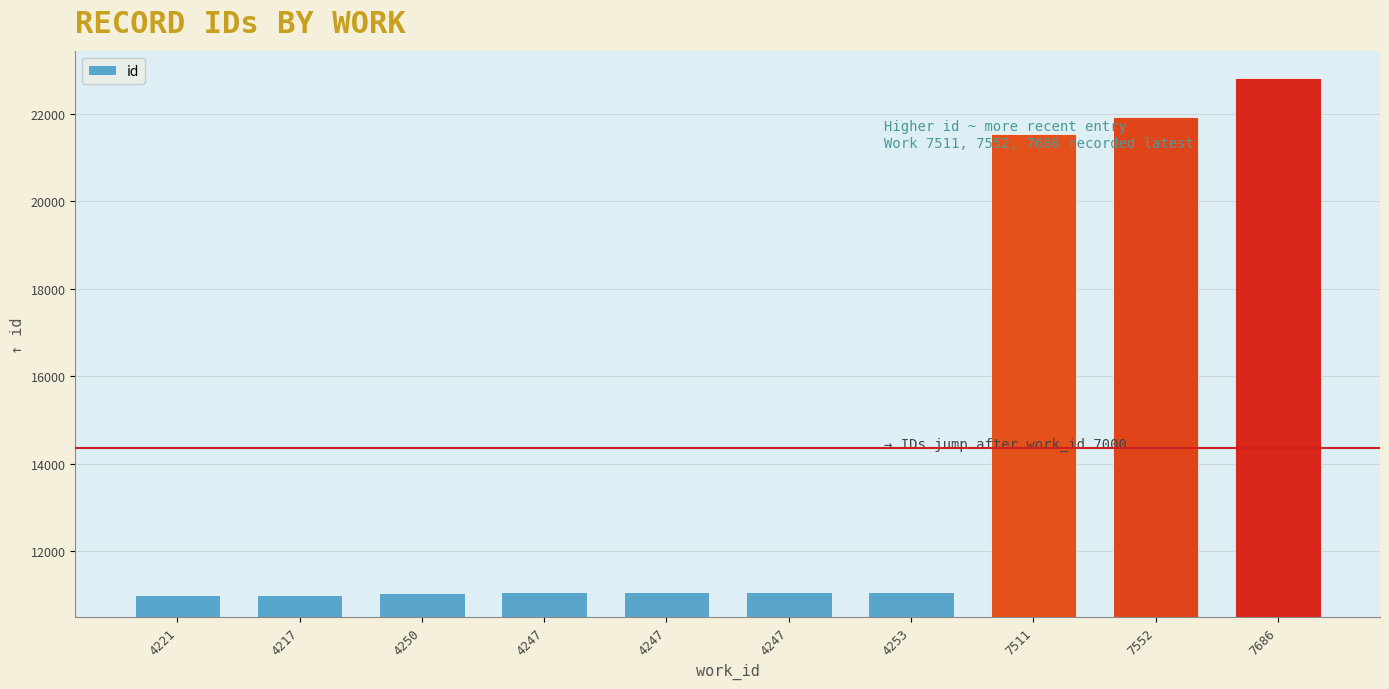

Rank the categories by value from highest to lowest.

7686, 7552, 7511, 4253, 4247, 4247, 4247, 4250, 4217, 4221